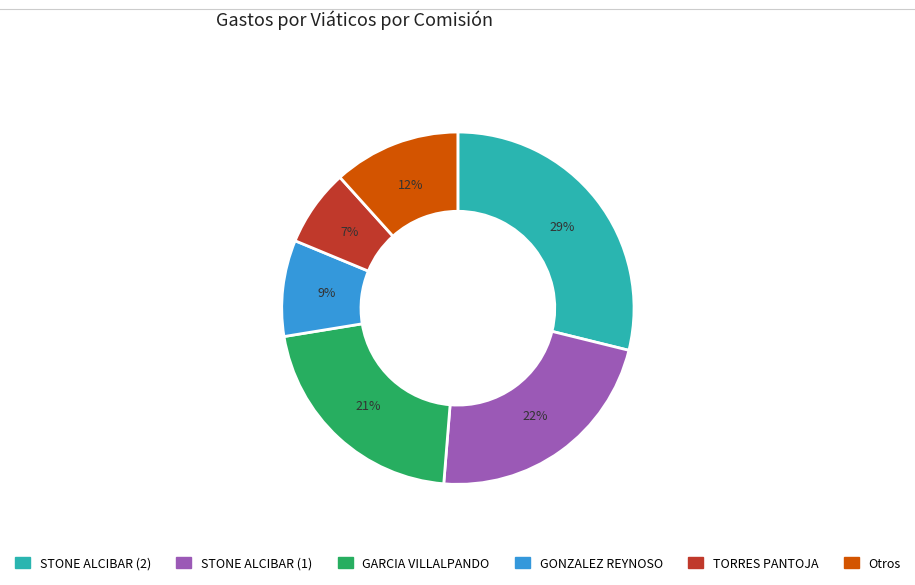

To the nearest percent, what is the average slice percentage?

17%